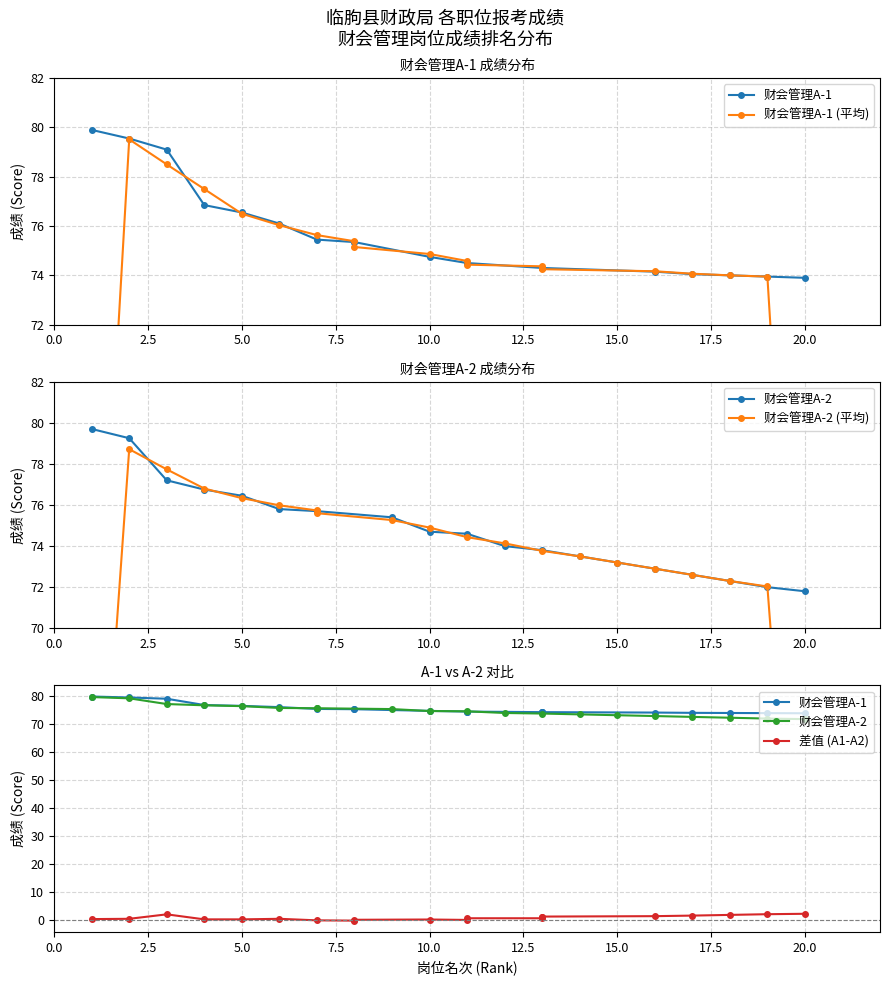

What is the minimum value for 财会管理A-2 (平均)?

47.9